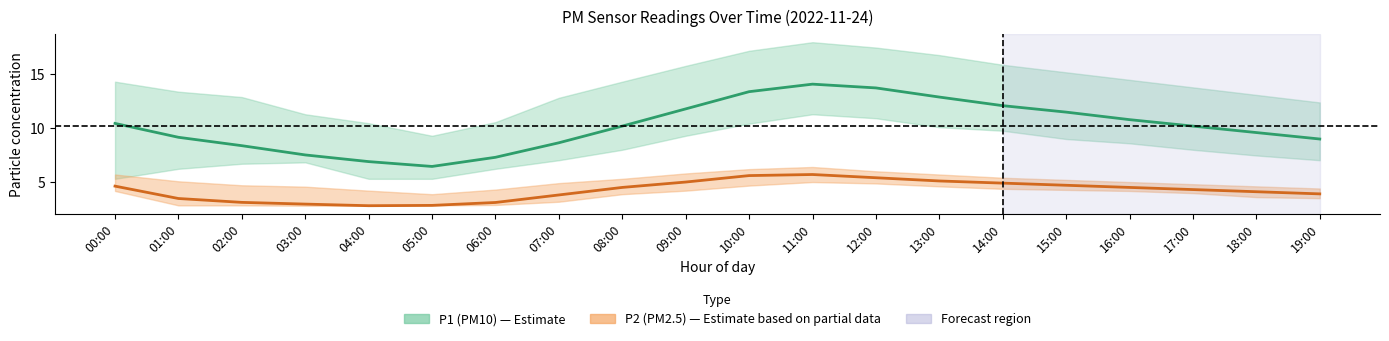

True or false: P1 (PM10) and P2 (PM2.5) cross at least once.

False